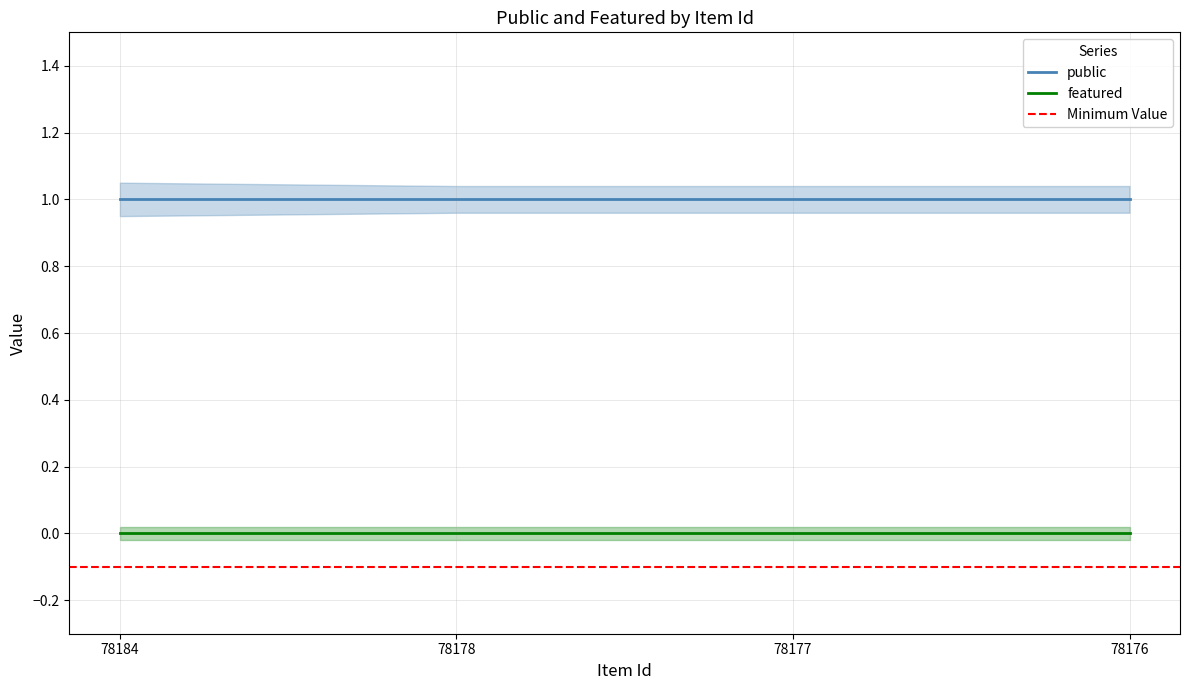

Is the value of featured at 78176 greater than the value of public at 78178?

No